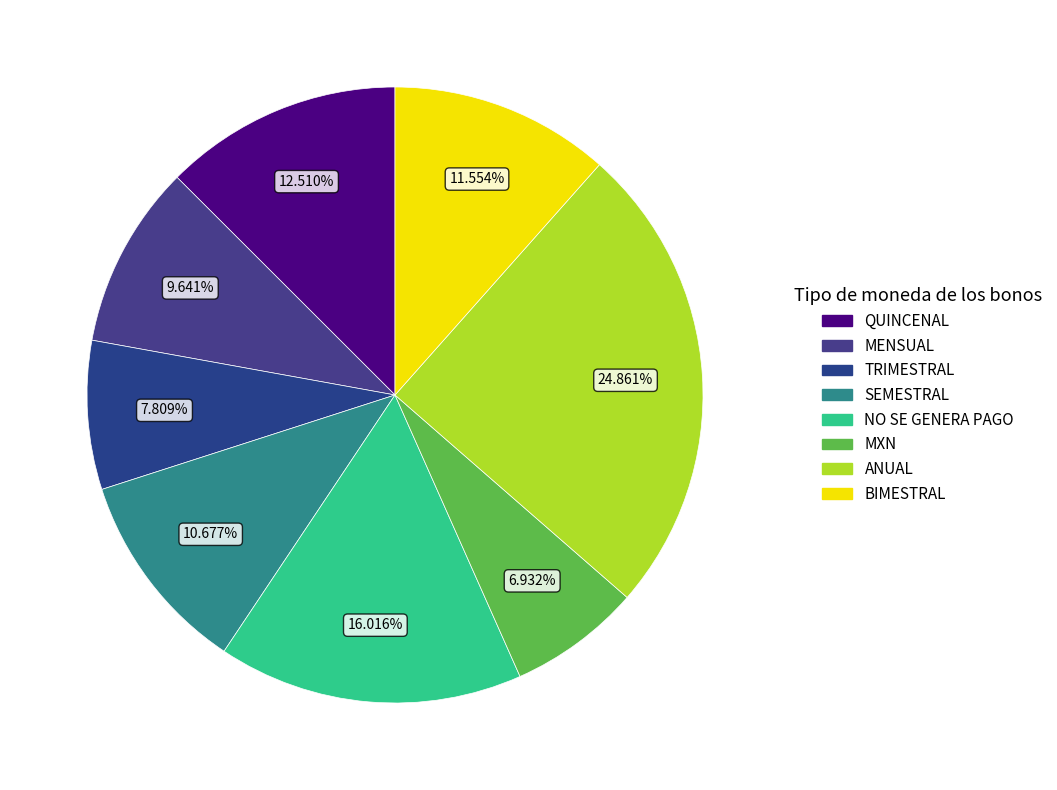

To the nearest percent, what percentage of the pie is TRIMESTRAL?

8%